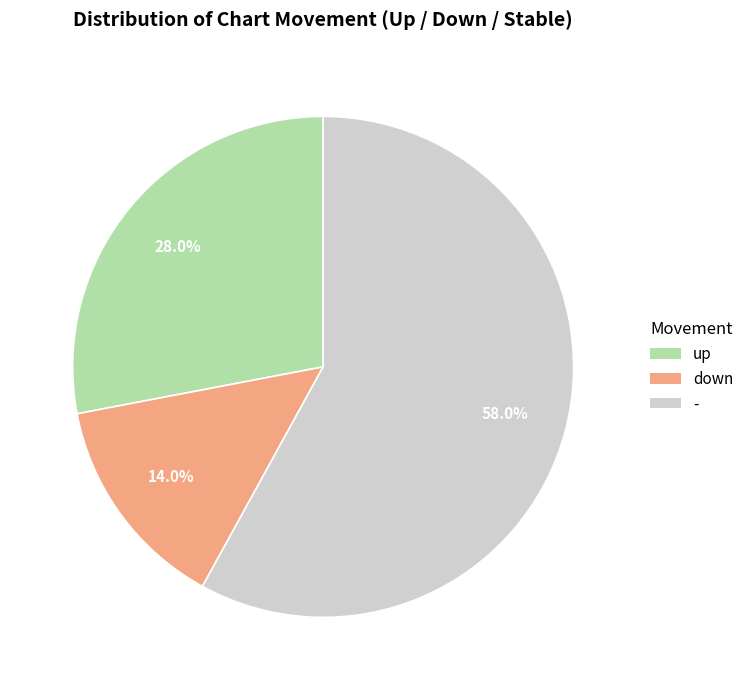

To the nearest percent, what is the average slice percentage?

33%